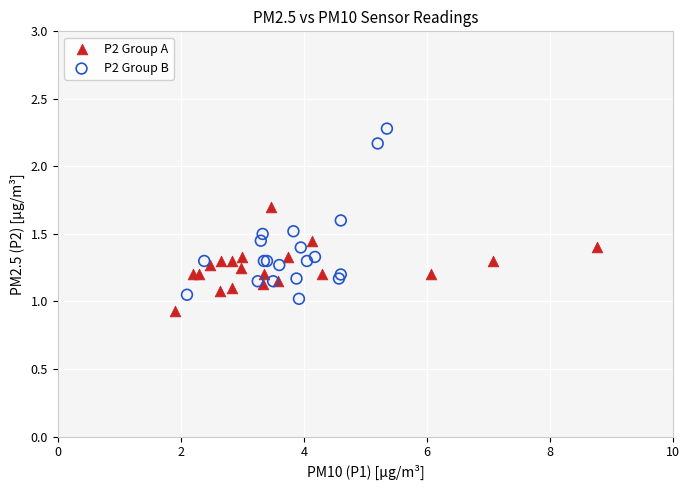

Which series has the largest Y range (max minus min)?

P2 Group B